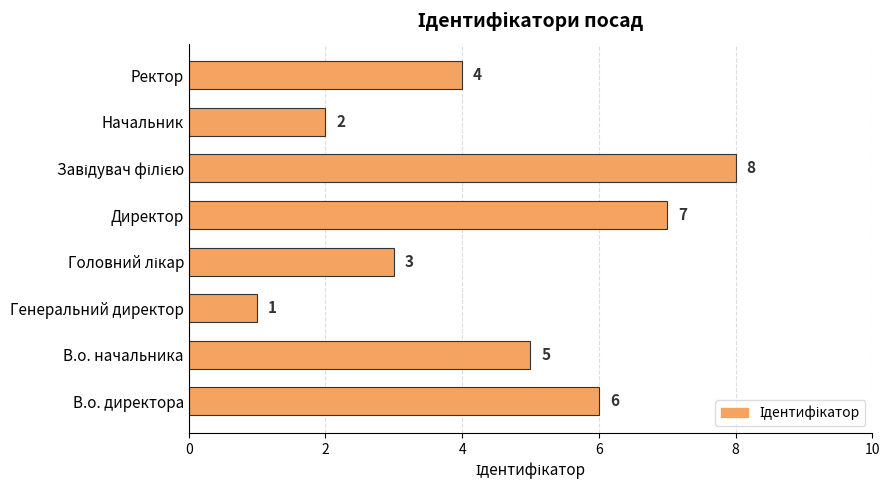

Count the number of categories in the chart.

8